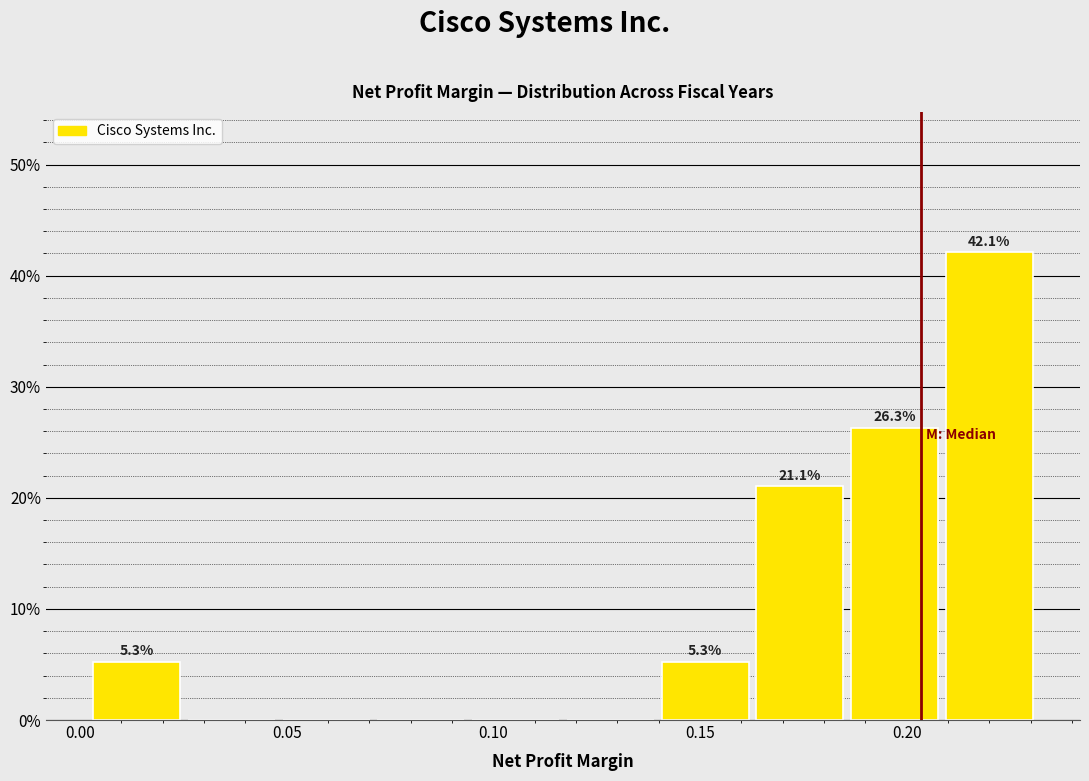

Over which range of the x-axis is the bar tallest?

0.210 to 0.230